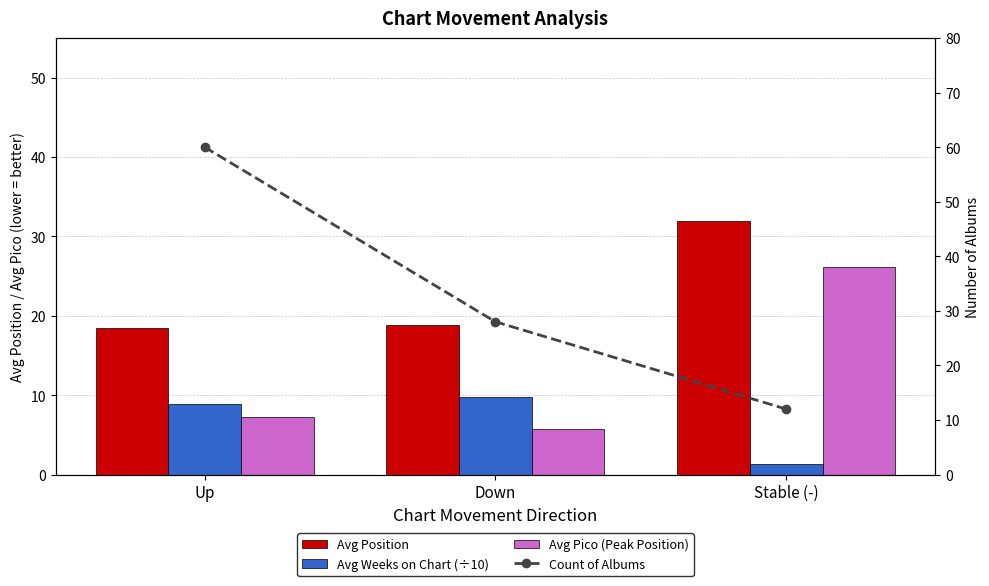

The Avg Pico (Peak Position) series shows 7.2 at Up. True or false?

True